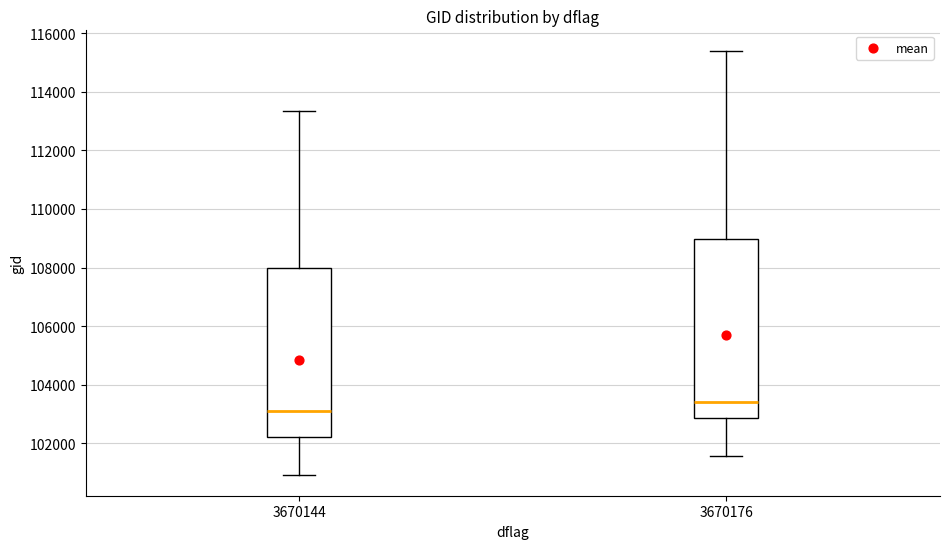

Reading left to right, read every box against the y-axis: the position of its median line, the range the box covers, and the ends of its whiskers. The values are not printed on the chart, so give them approximately, as read against the axis.

3670144: median 103200, box 102200 to 108000, whiskers 101000 to 113400
3670176: median 103400, box 102800 to 109000, whiskers 101600 to 115400